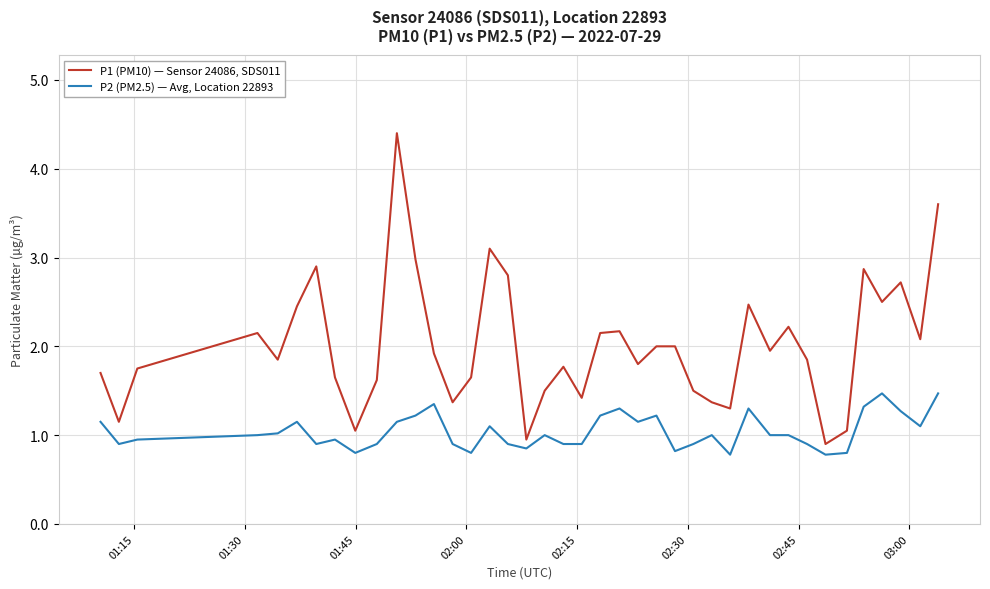

Rank the series by their maximum value, from lowest to highest.

P2 (PM2.5) — Avg, Location 22893, P1 (PM10) — Sensor 24086, SDS011